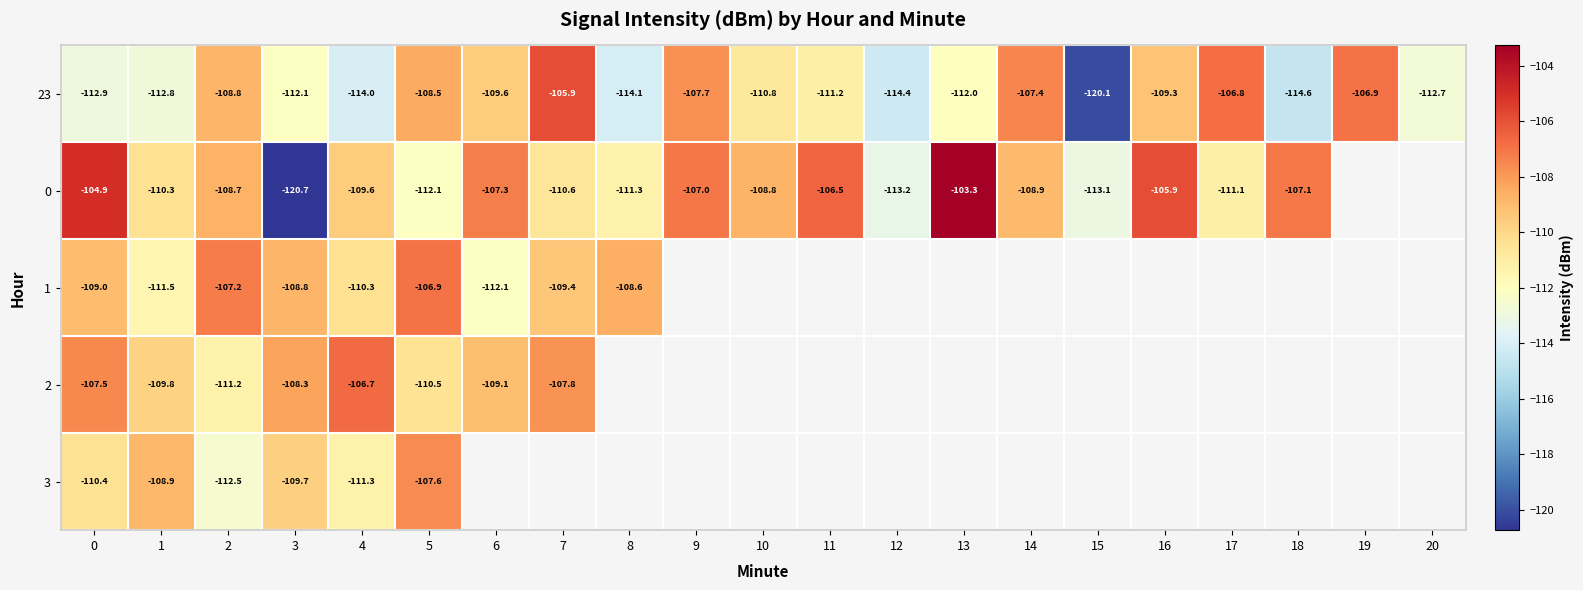

True or false: 1 has a value of -106.9 at 5.

True